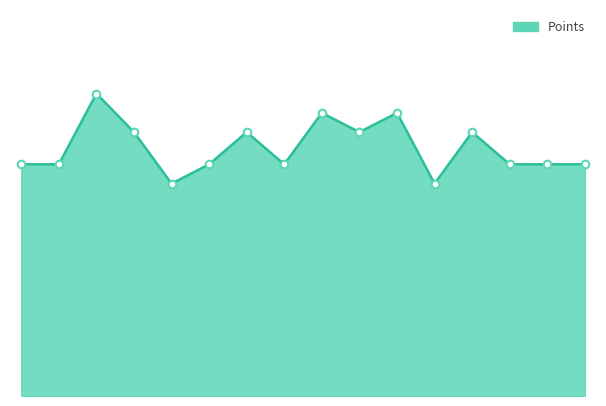

Is this an area chart (filled region under the line)?

Yes